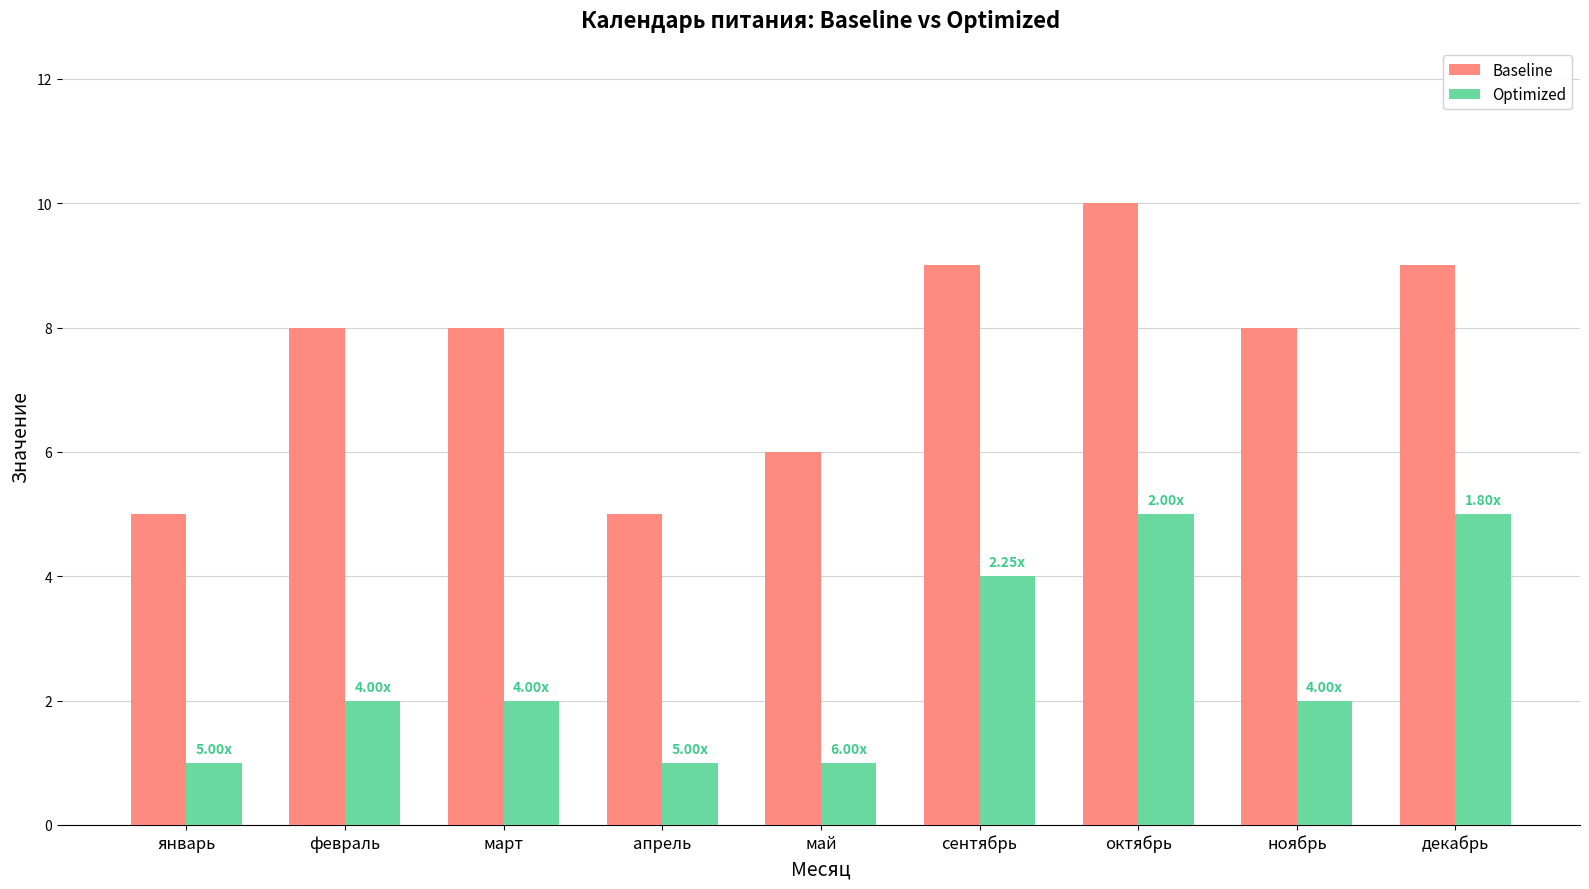

What is the sum of the Baseline values at сентябрь and февраль?

17